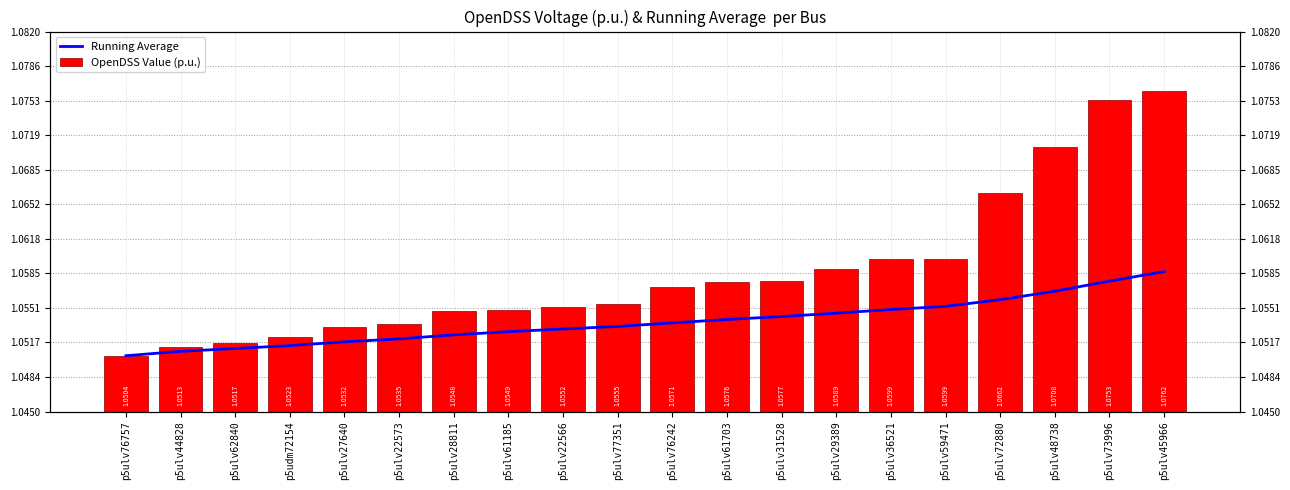

What are all the series names shown in the legend?

Running Average, OpenDSS Value (p.u.)